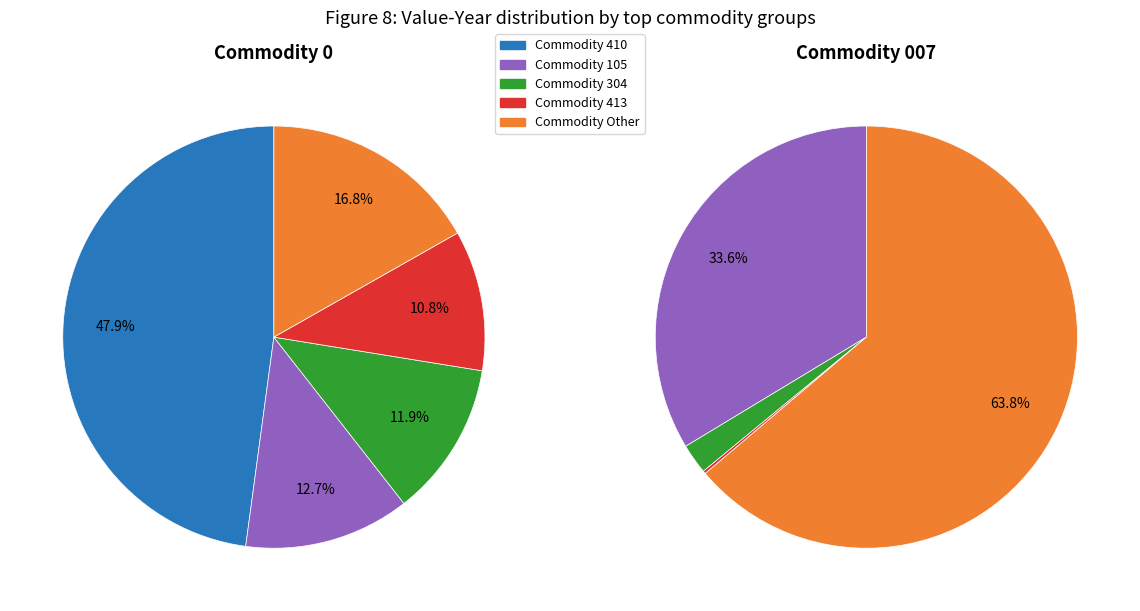

Which series changed the most between 113 and 121?

Commodity 007